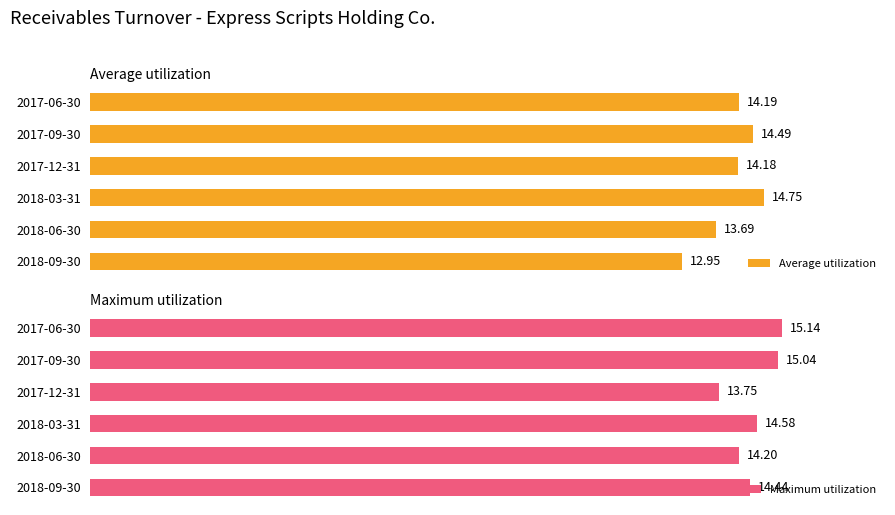

What is the difference between the maximum and minimum values in the Maximum utilization series?

1.4